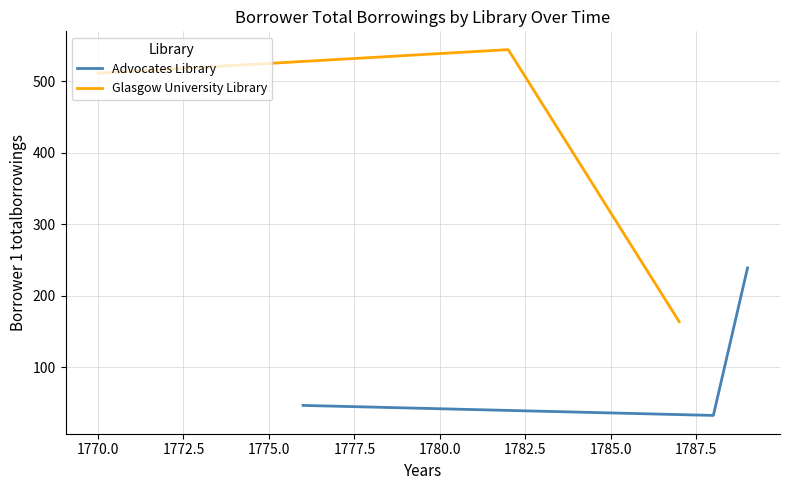

What is the highest value of the Advocates Library series?

239